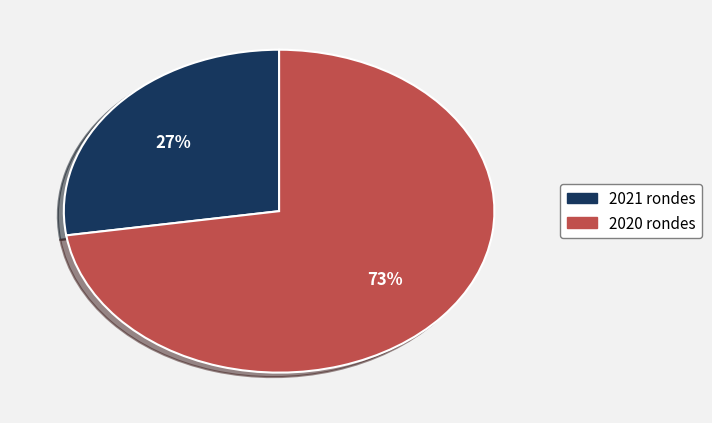

Is there any slice that represents more than half of the pie?

Yes